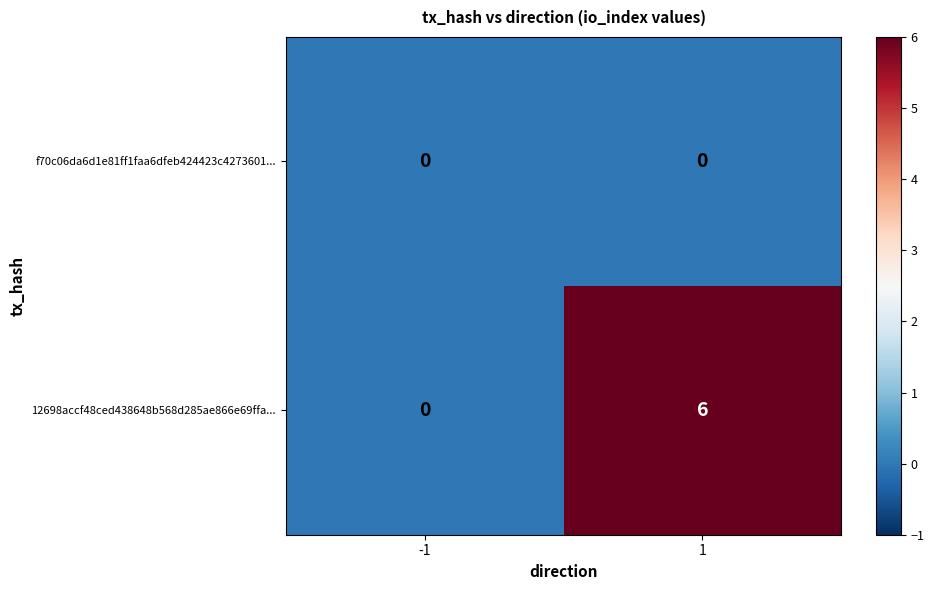

List the series in order of their overall mean, highest first.

12698accf48ced438648b568d285ae866e69ffa..., f70c06da6d1e81ff1faa6dfeb424423c4273601...